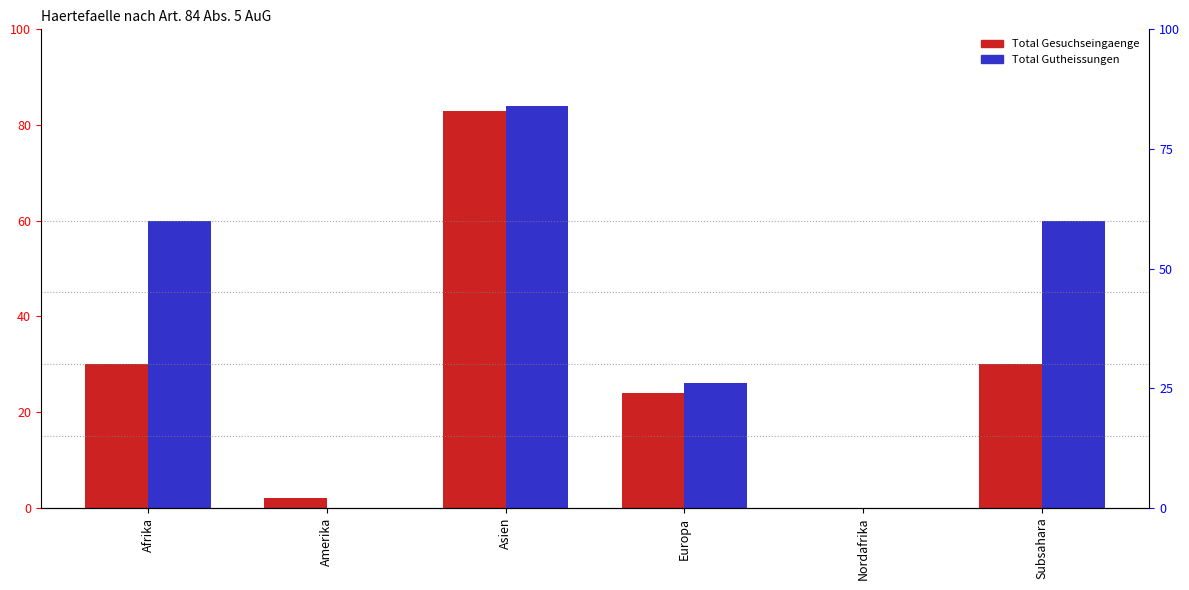

What is the highest value of the Total Gutheissungen series?

84